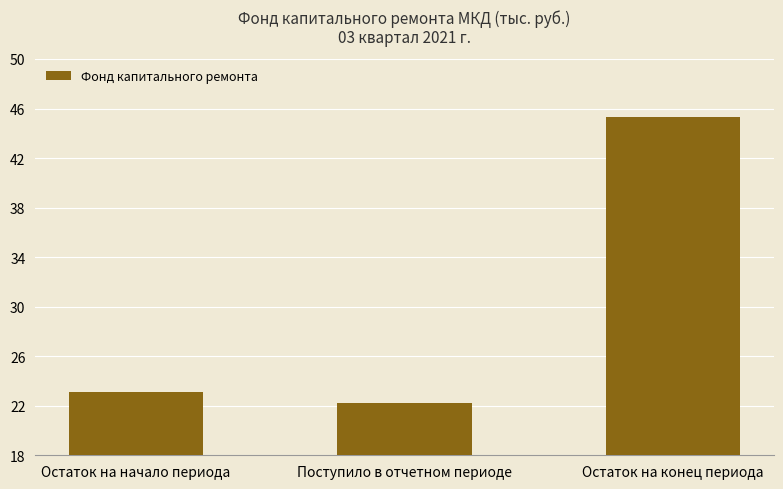

Read the value at Остаток на конец периода.

45.3